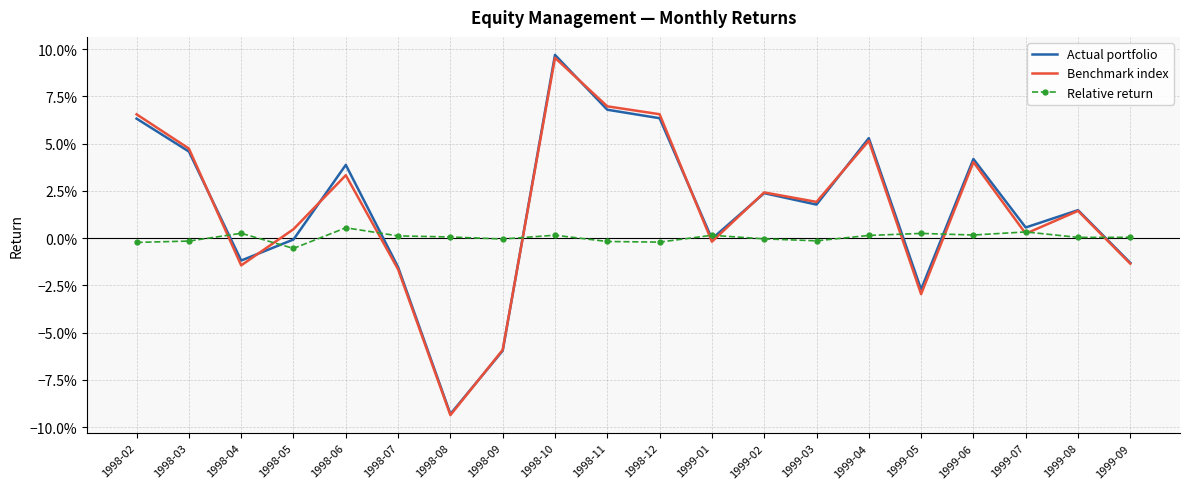

What are all the series names shown in the legend?

Actual portfolio, Benchmark index, Relative return